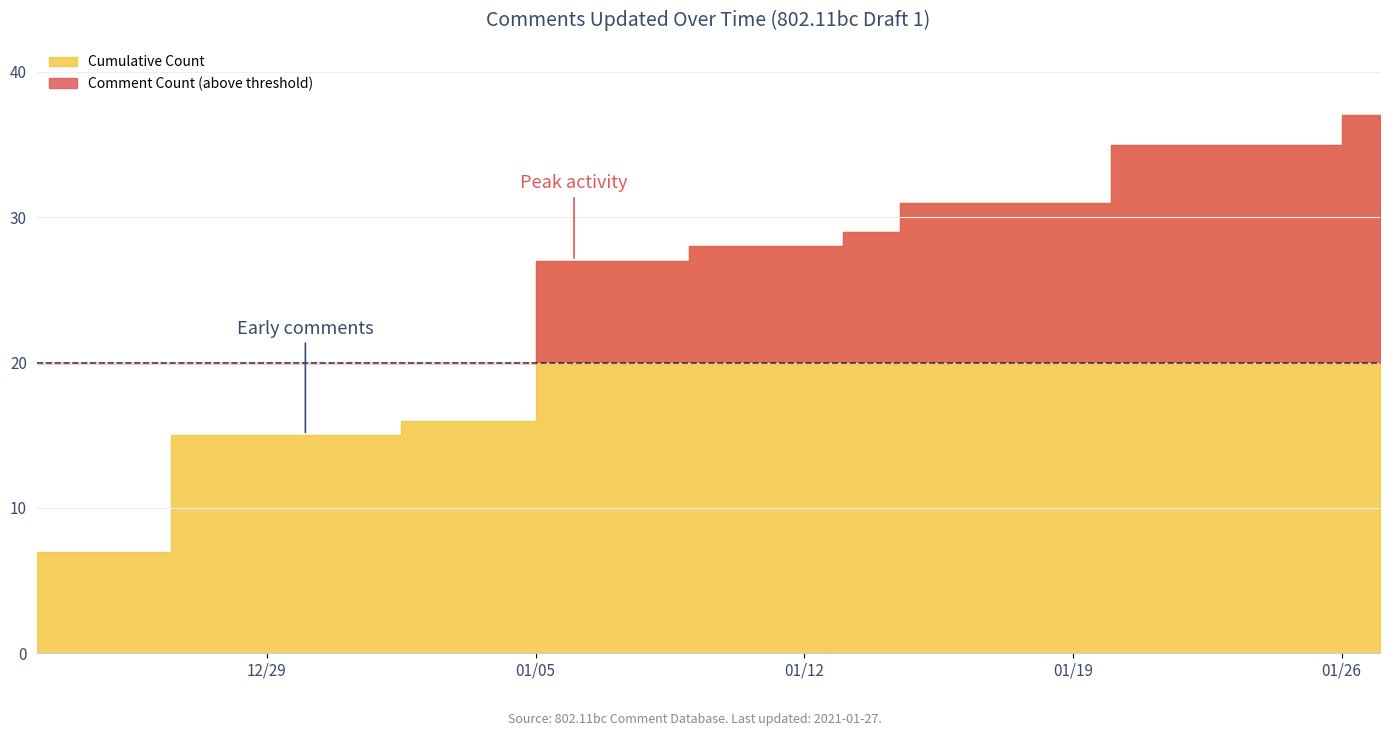

At which category does the chart reach its minimum across all series?

2020-12-23